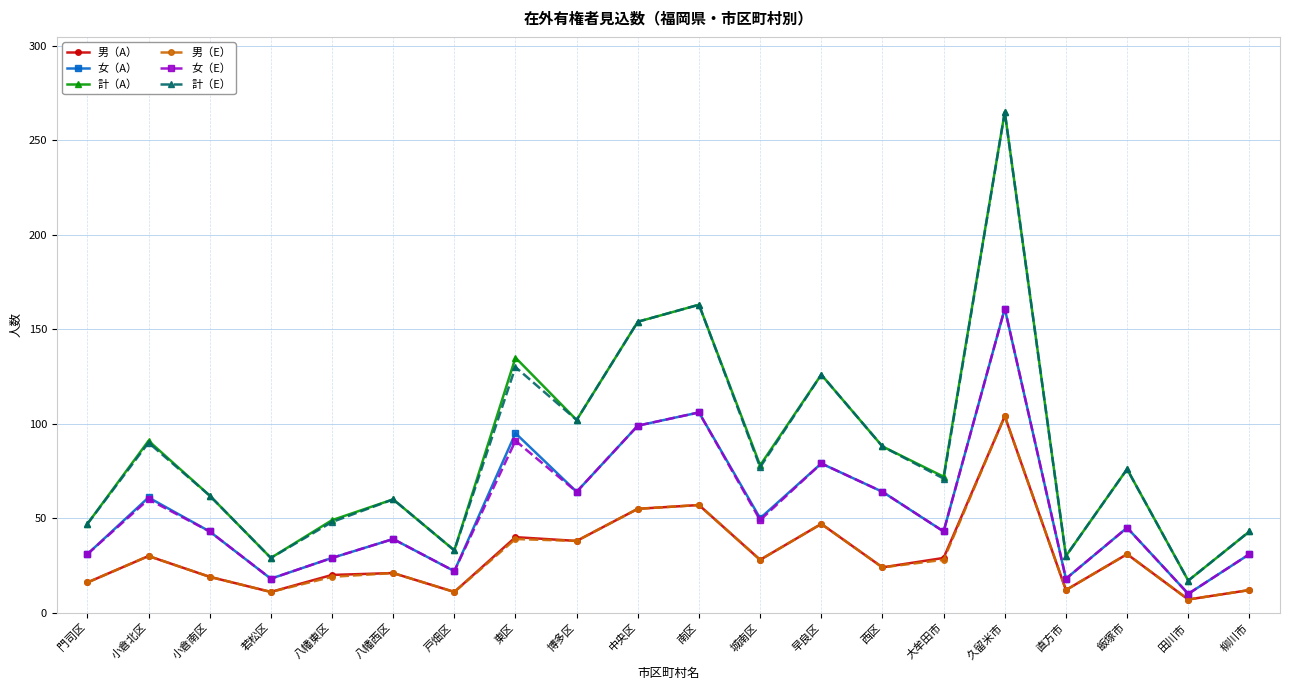

True or false: 計（A） and 男（A） cross at least once.

False